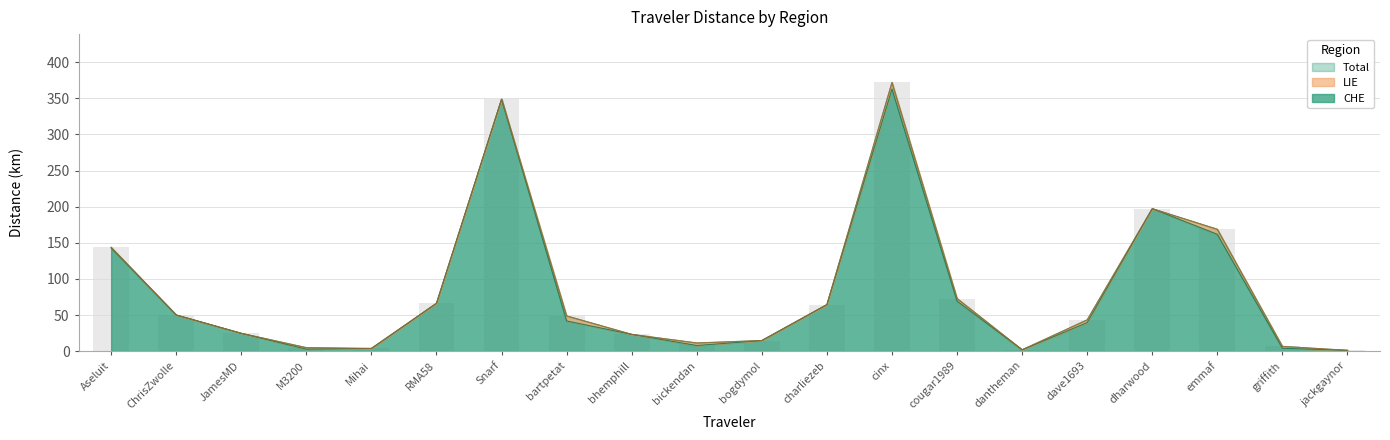

Reading left to right, extract all data points from this chart.

Total: 143.7	50.0	24.6	4.8	3.7	66.2	348.8	48.7	23.2	11.3	14.7	64.4	372.0	72.8	1.8	43.3	197.2	168.7	6.5	1.1
CHE: 142.8	50.0	24.6	2.7	3.7	66.2	348.8	41.8	23.2	7.7	14.7	64.4	362.9	69.3	1.8	39.5	197.2	161.7	4.0	1.1